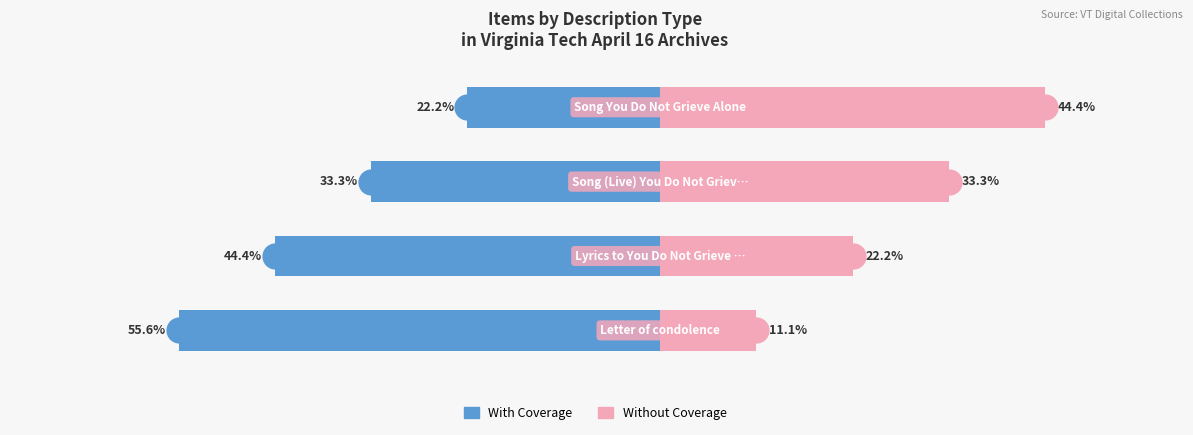

At how many categories does at least one series exceed -18?

4